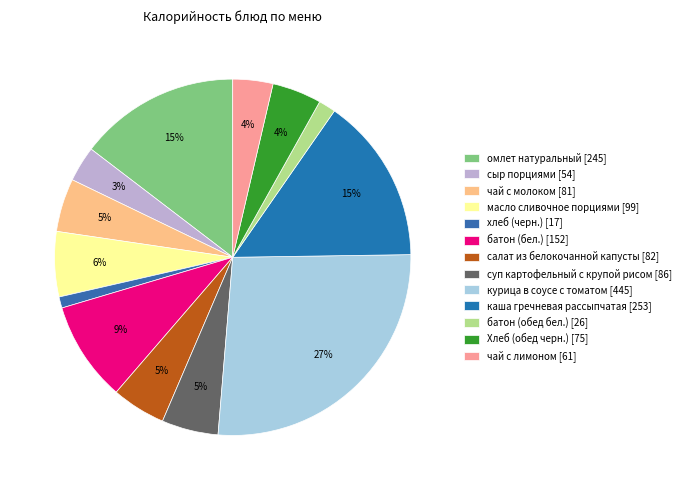

How many slices are in this pie chart?

13